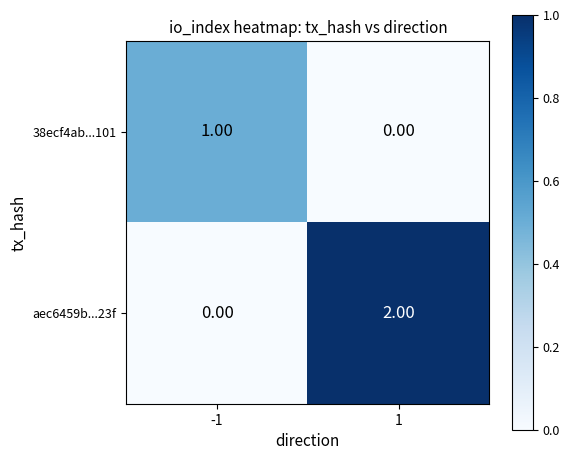

At which category does the chart reach its peak across all series?

1